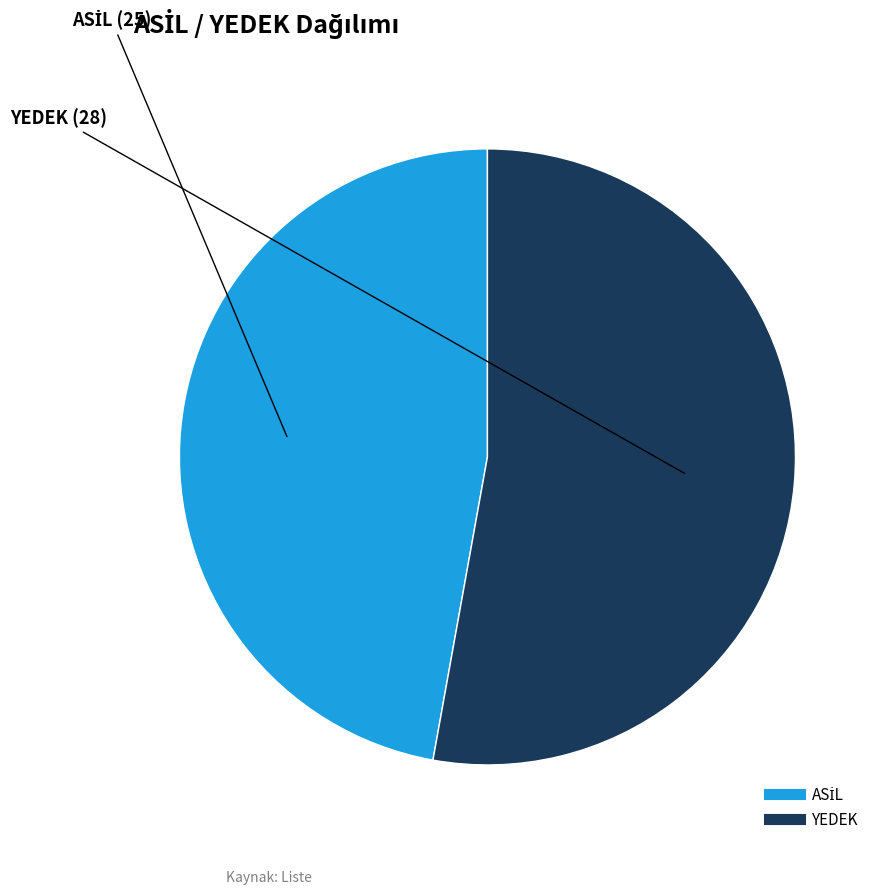

Is it true that YEDEK is 53% of the pie?

True